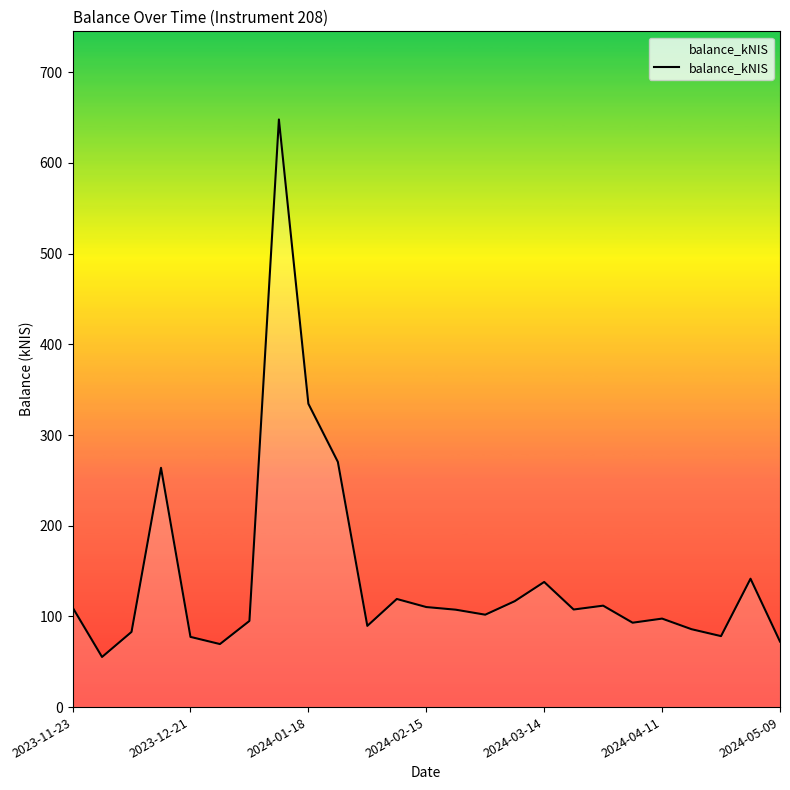

What is the difference between the maximum and minimum values?

592.7